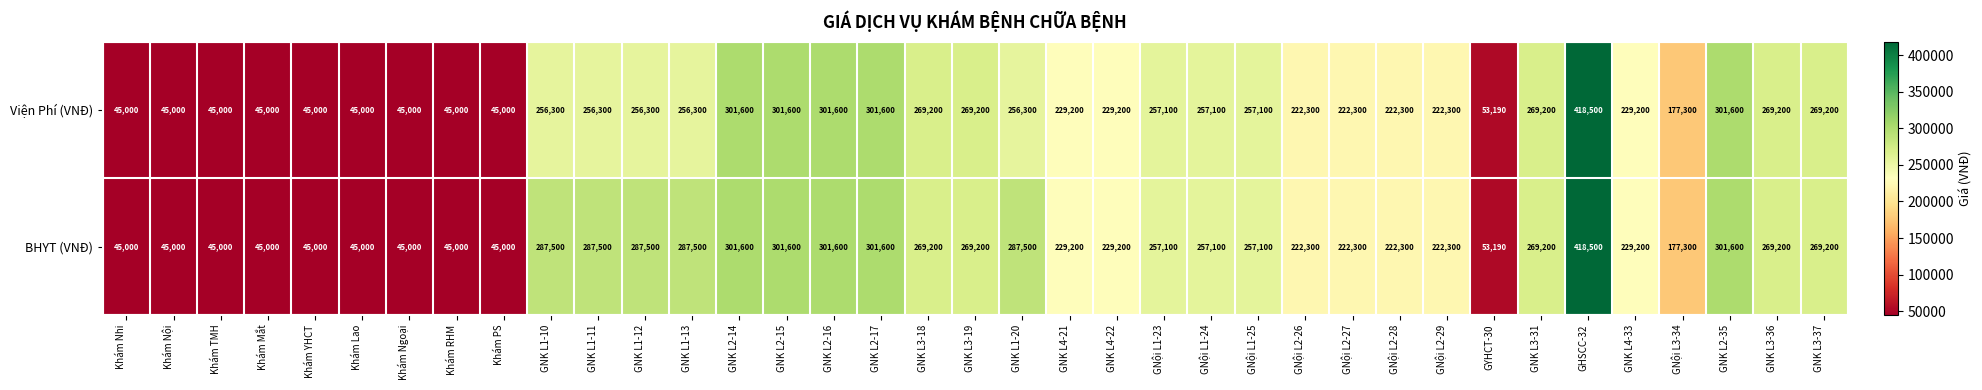

Which label corresponds to the largest value in the chart?

GHSCC-32